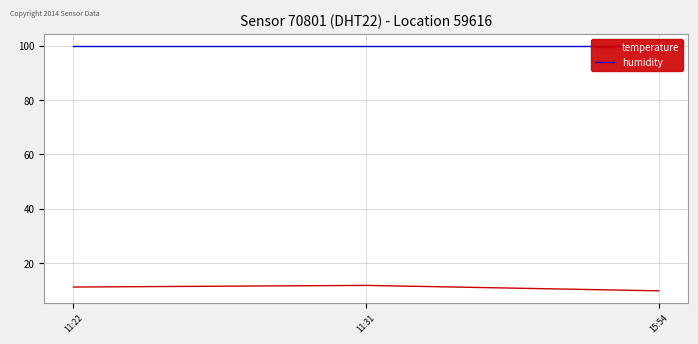

At which category is the sum across all series the highest?

11:31